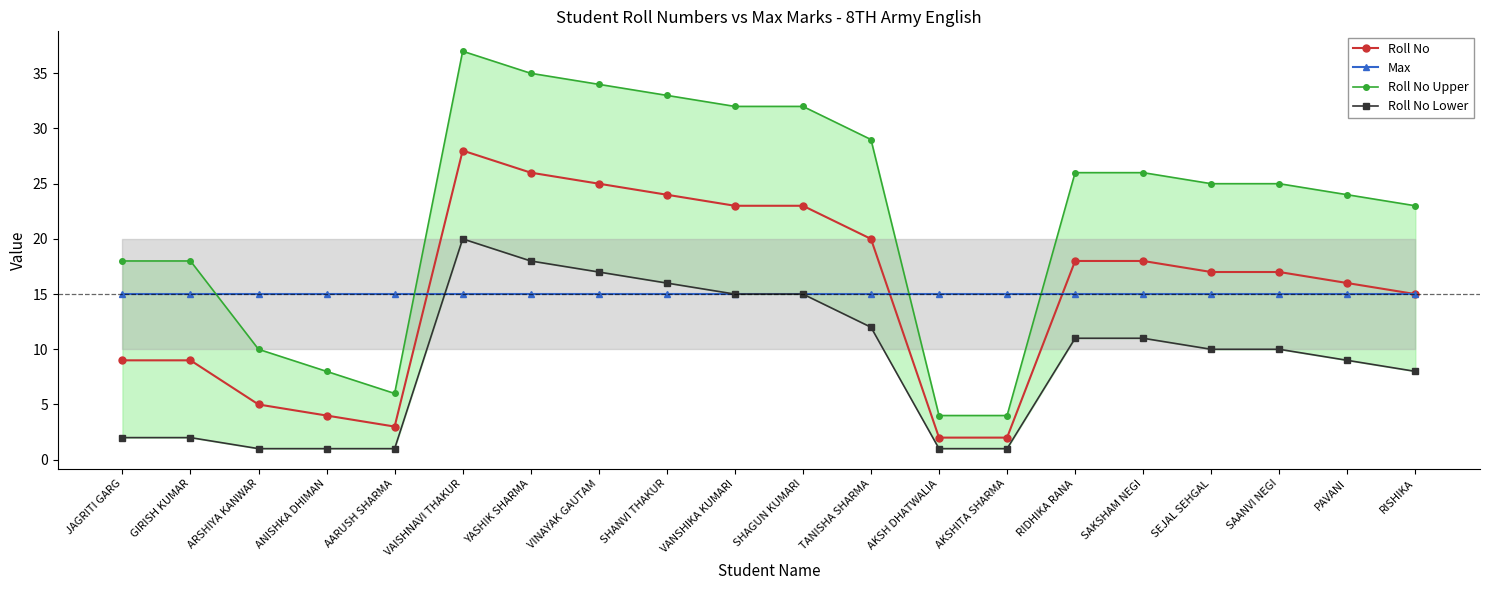

Is it true that Max equals 15 at ARSHIYA KANWAR?

True